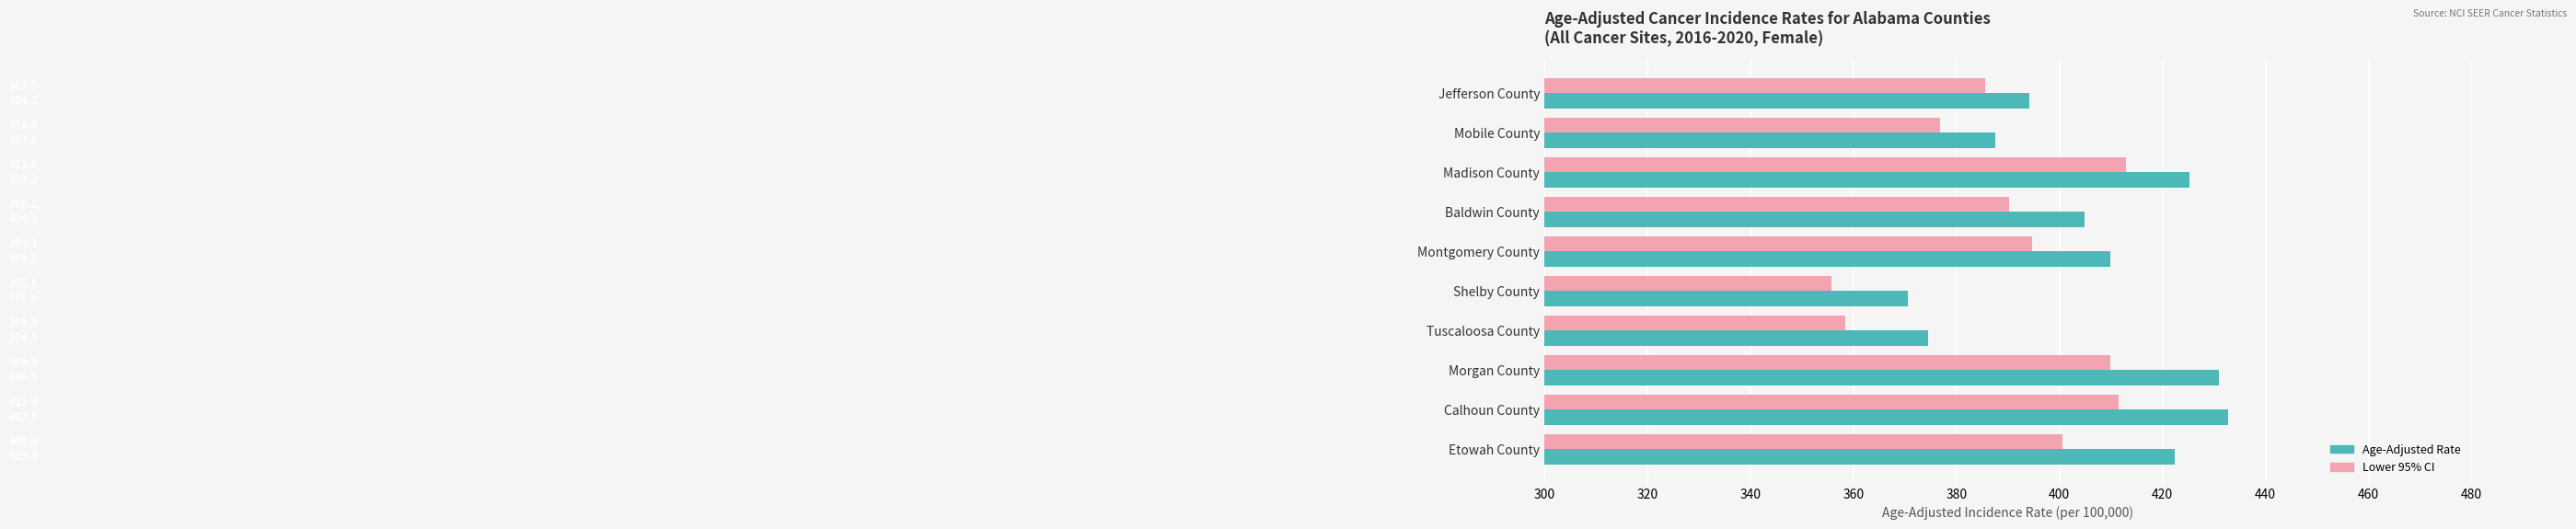

The Age-Adjusted Rate series shows 394.2 at Jefferson County. True or false?

True